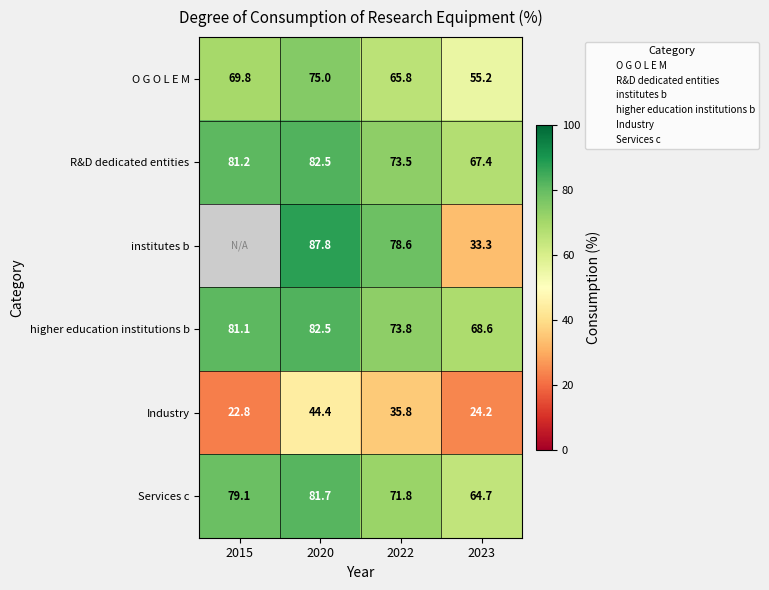

What is the difference between the maximum and minimum values in the higher education institutions b series?

13.9